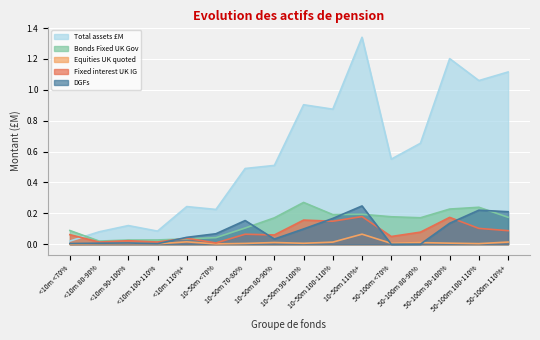

What is the label of the 4th point from the right?

50-100m 80-90%